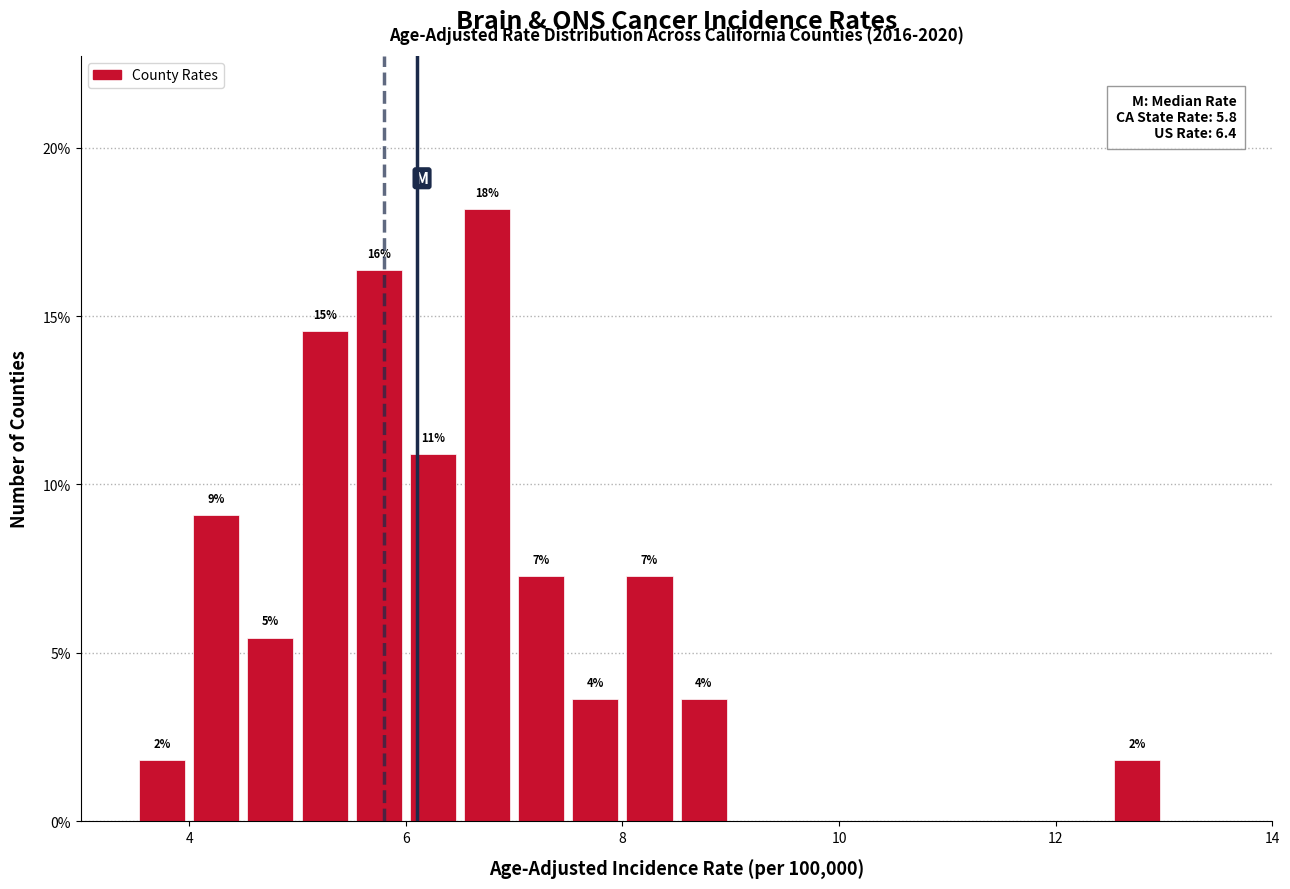

Around what value on the x-axis is the tallest bar? Give the approximate position of its centre, as read against the axis.

6.8